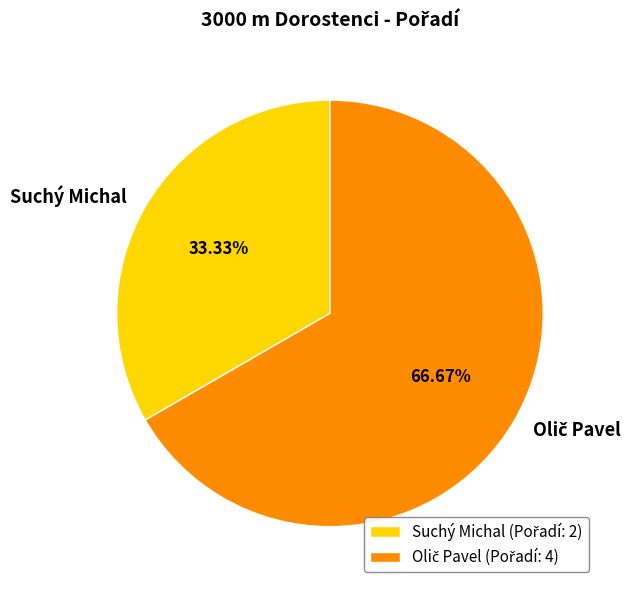

Does any single category account for the majority?

Yes